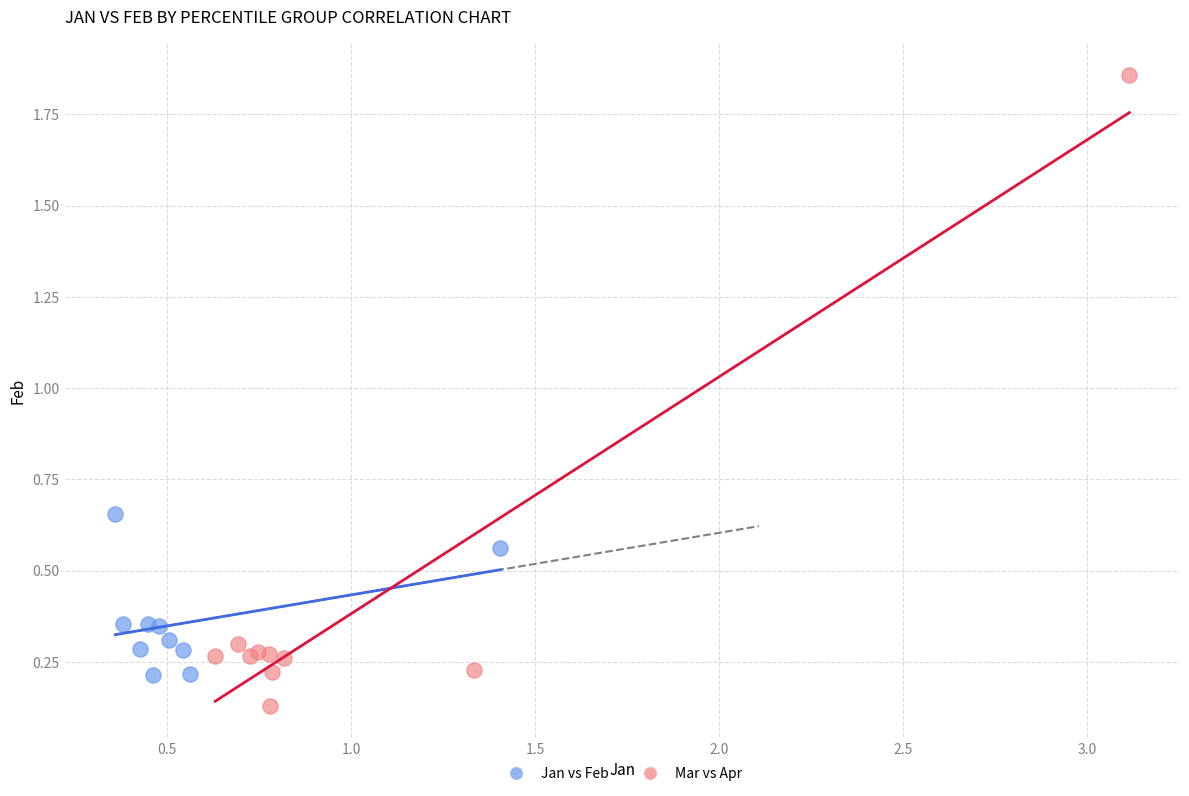

Which series has the widest spread of Y values?

Mar vs Apr